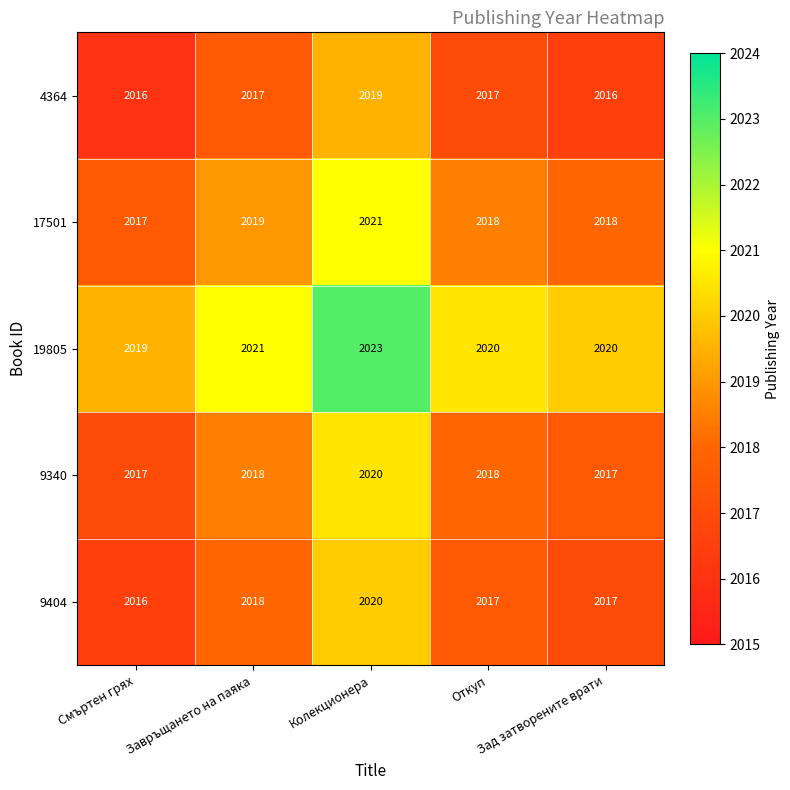

How many 9340 values are between 2017 and 2018?

4